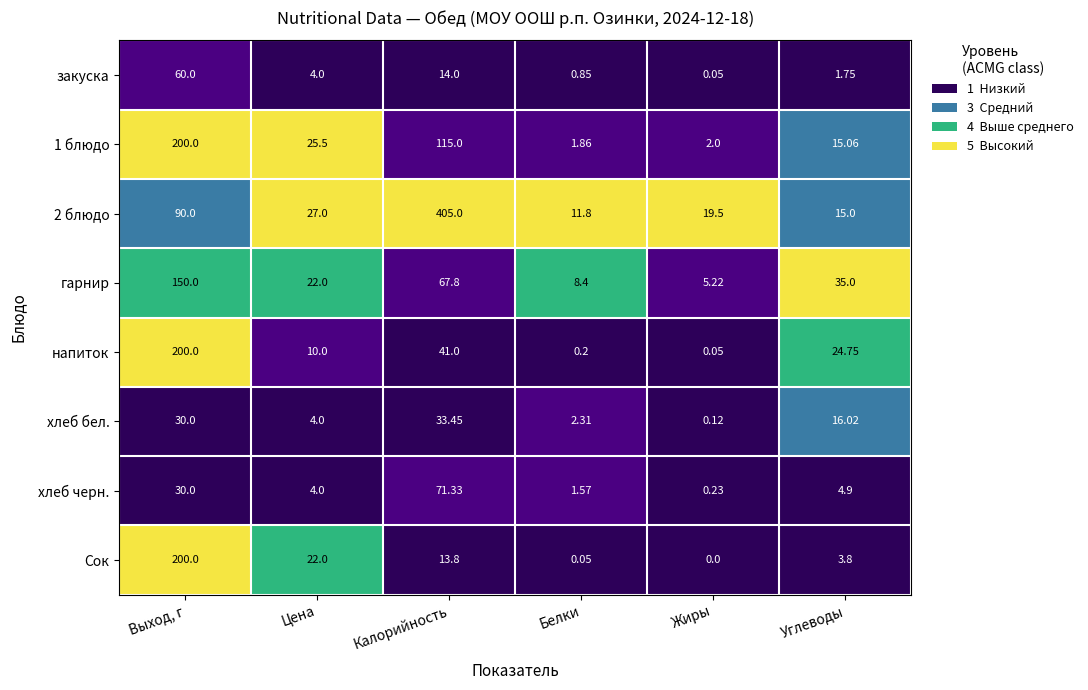

Which series has the largest range (max minus min)?

2 блюдо